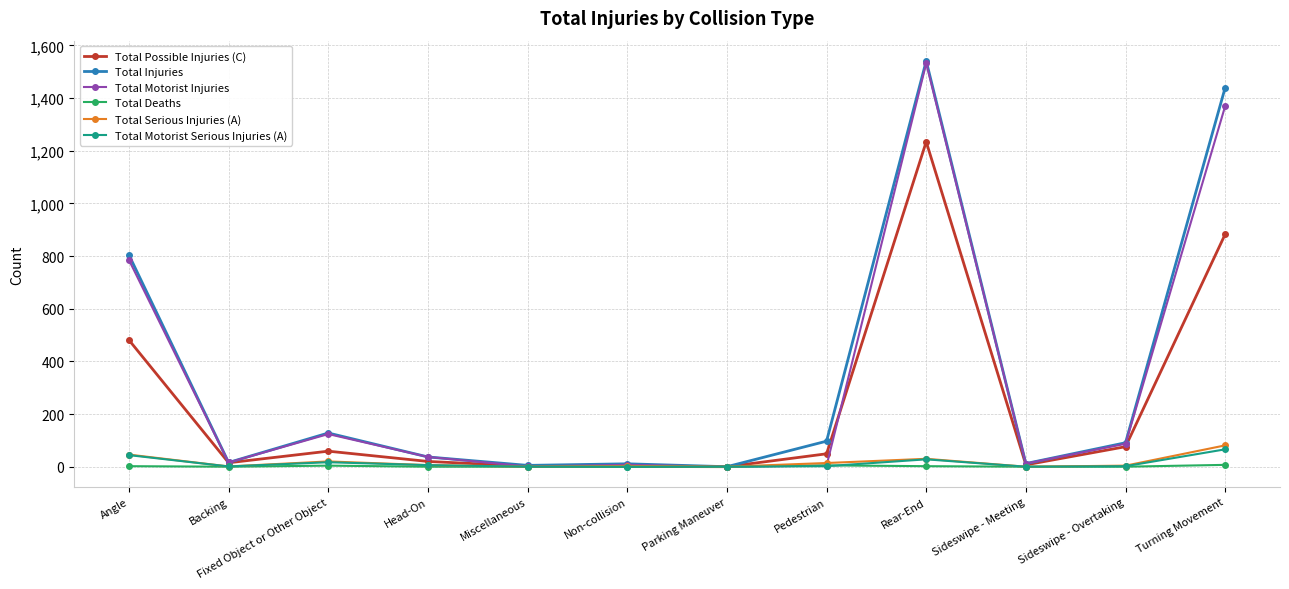

Between Angle and Fixed Object or Other Object, which series saw the biggest shift?

Total Injuries